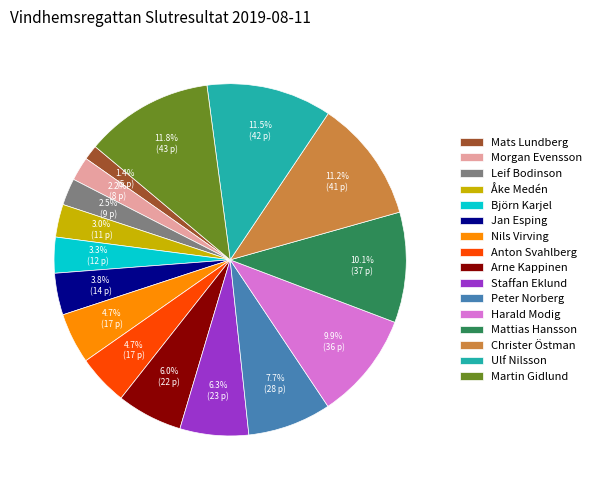

Which category has the smallest portion of the pie?

Mats Lundberg